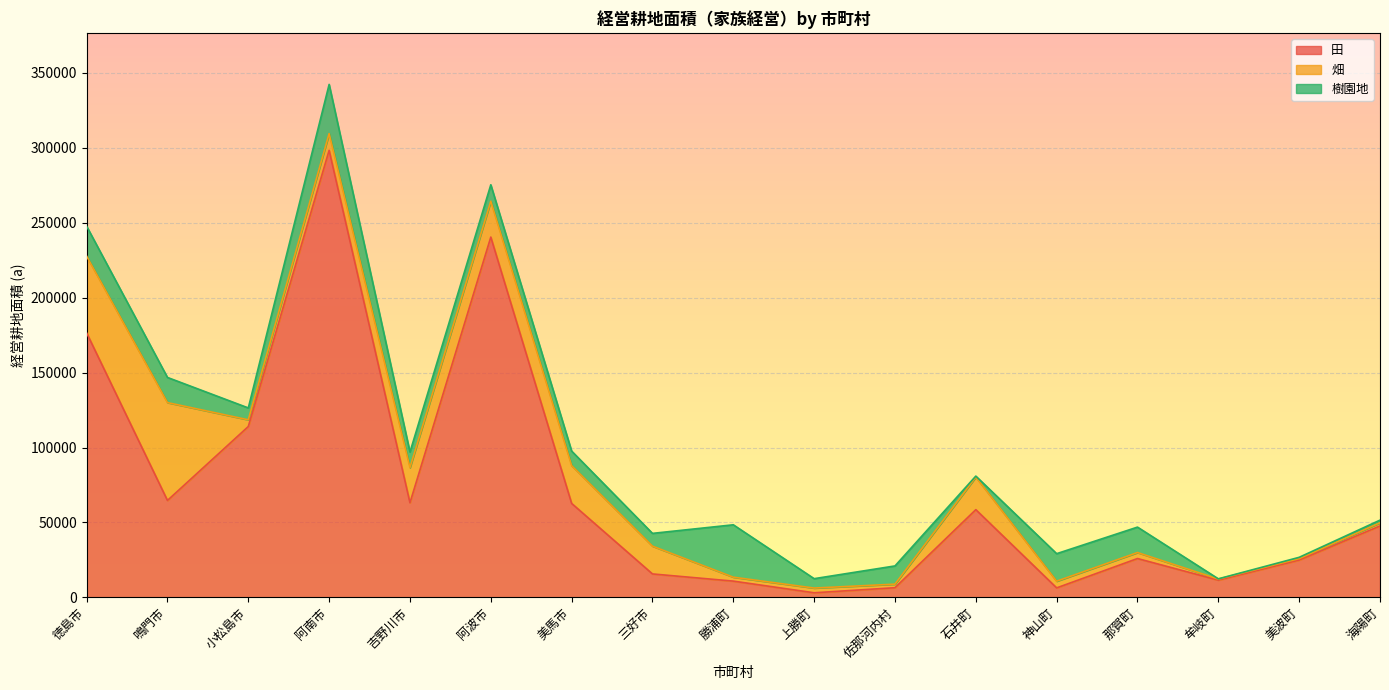

What are all the series names shown in the legend?

田, 畑, 樹園地